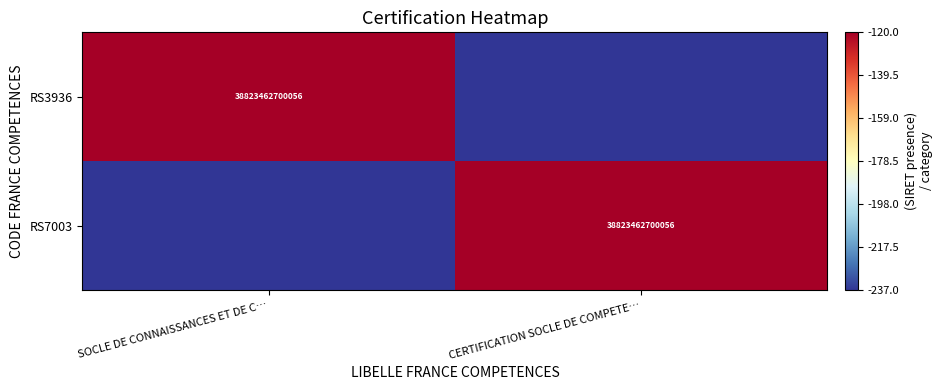

The RS3936 series shows 38823462700056 at SOCLE DE CONNAISSANCES ET DE C…. True or false?

True